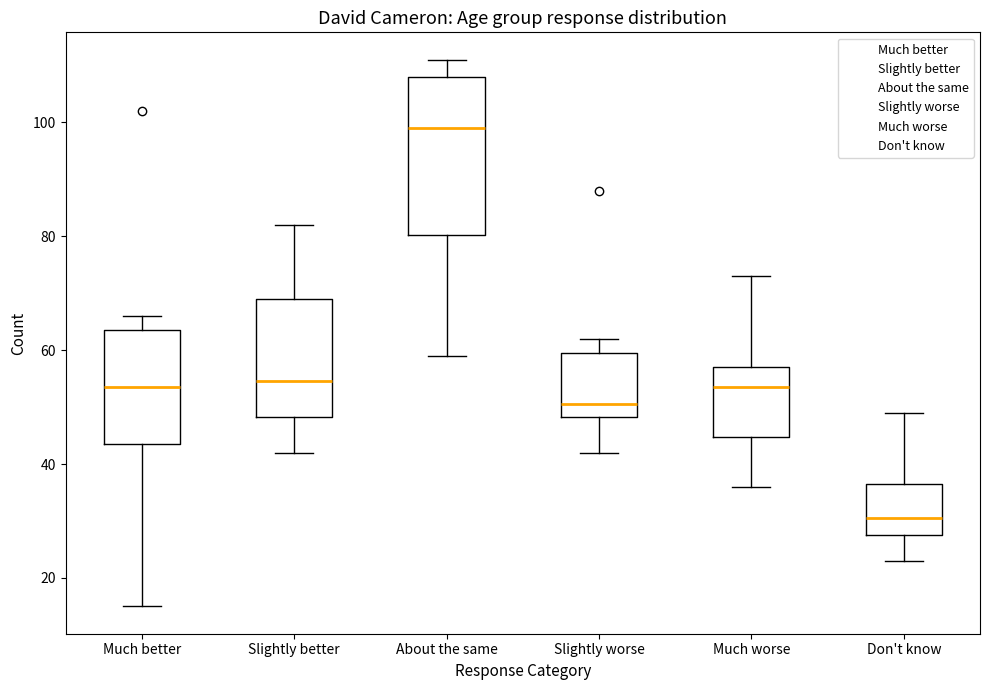

Where does the lower whisker of the box for Slightly better end on the y-axis? The values are not printed on the chart, so give them approximately, as read against the axis.

42